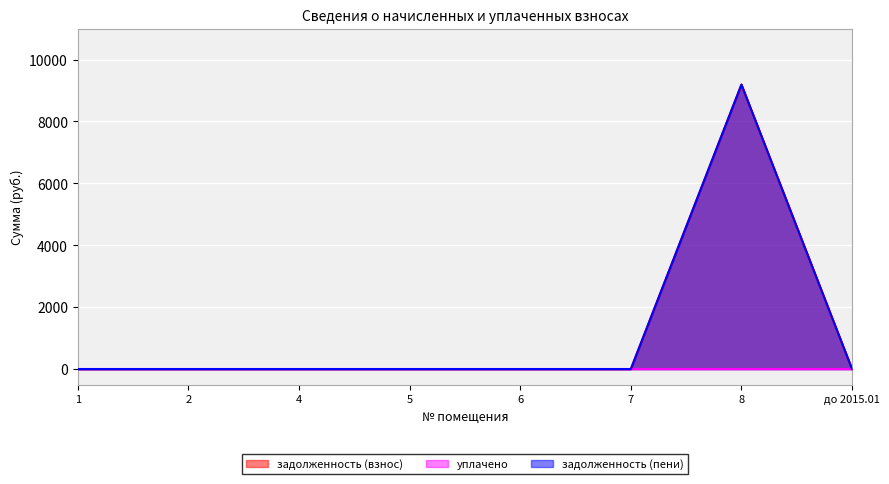

Between 7 and 5, which is larger?

7